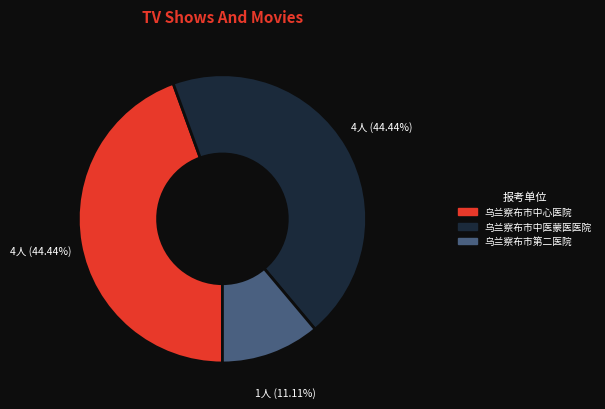

How many segments does this pie chart have?

3